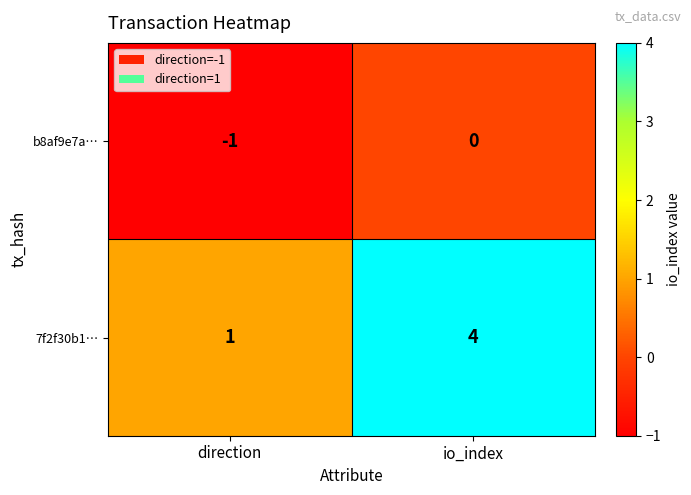

List the labels in order of 7f2f30b1… value, smallest first.

direction, io_index